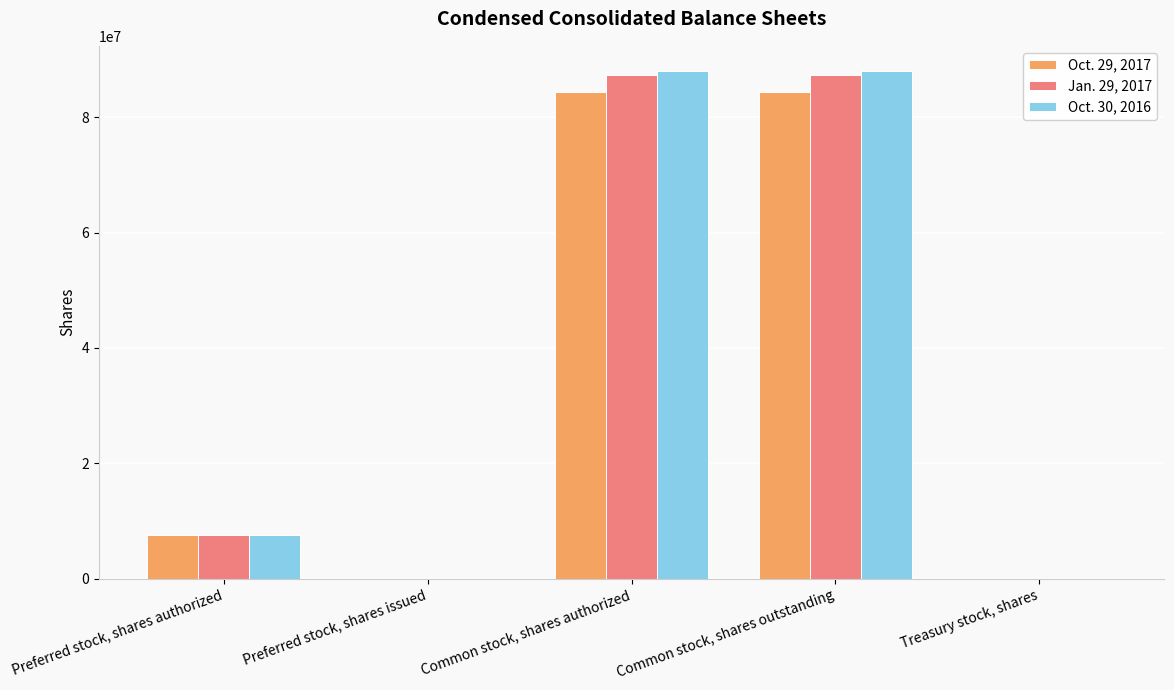

The Jan. 29, 2017 series shows 87325000 at Common stock, shares authorized. True or false?

True